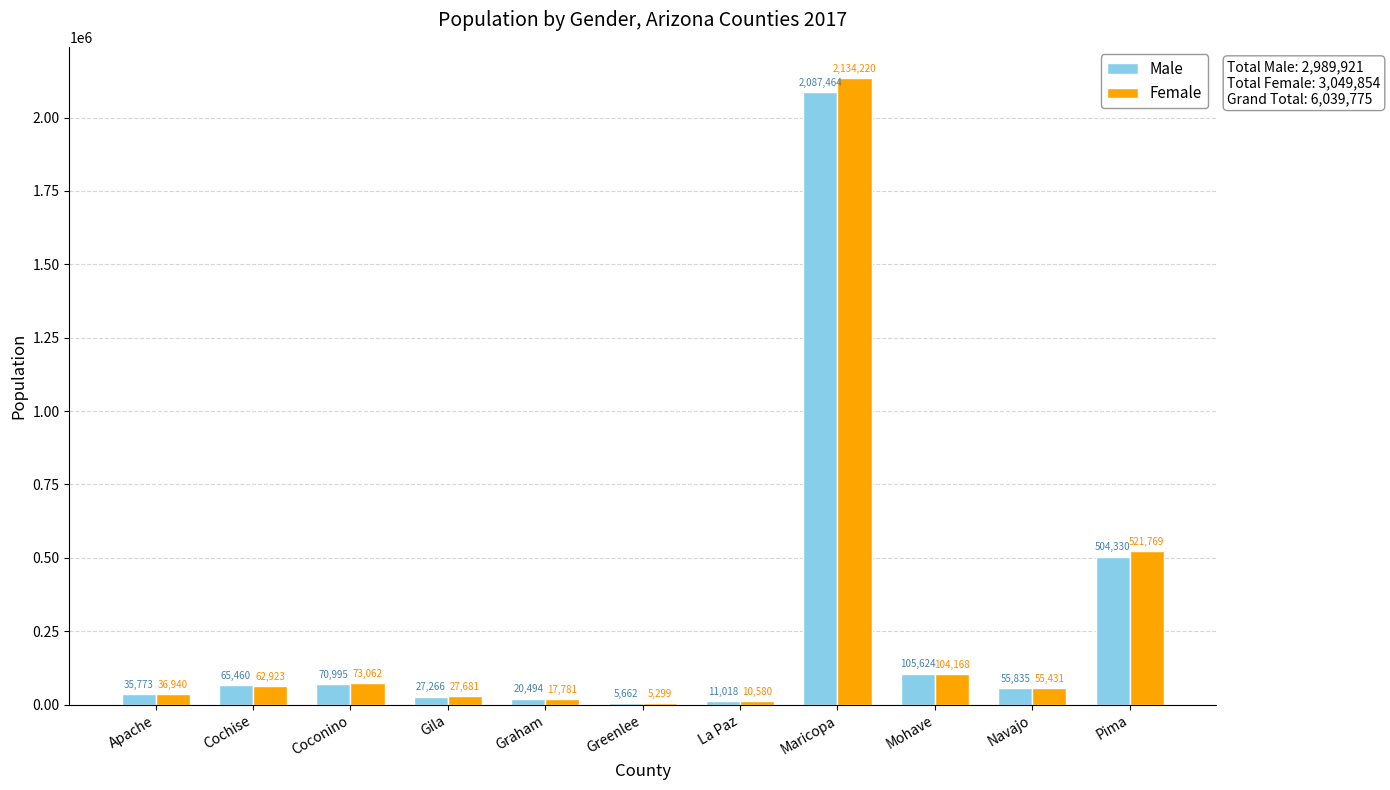

Is the value of Female at Pima greater than the value of Male at Pima?

Yes